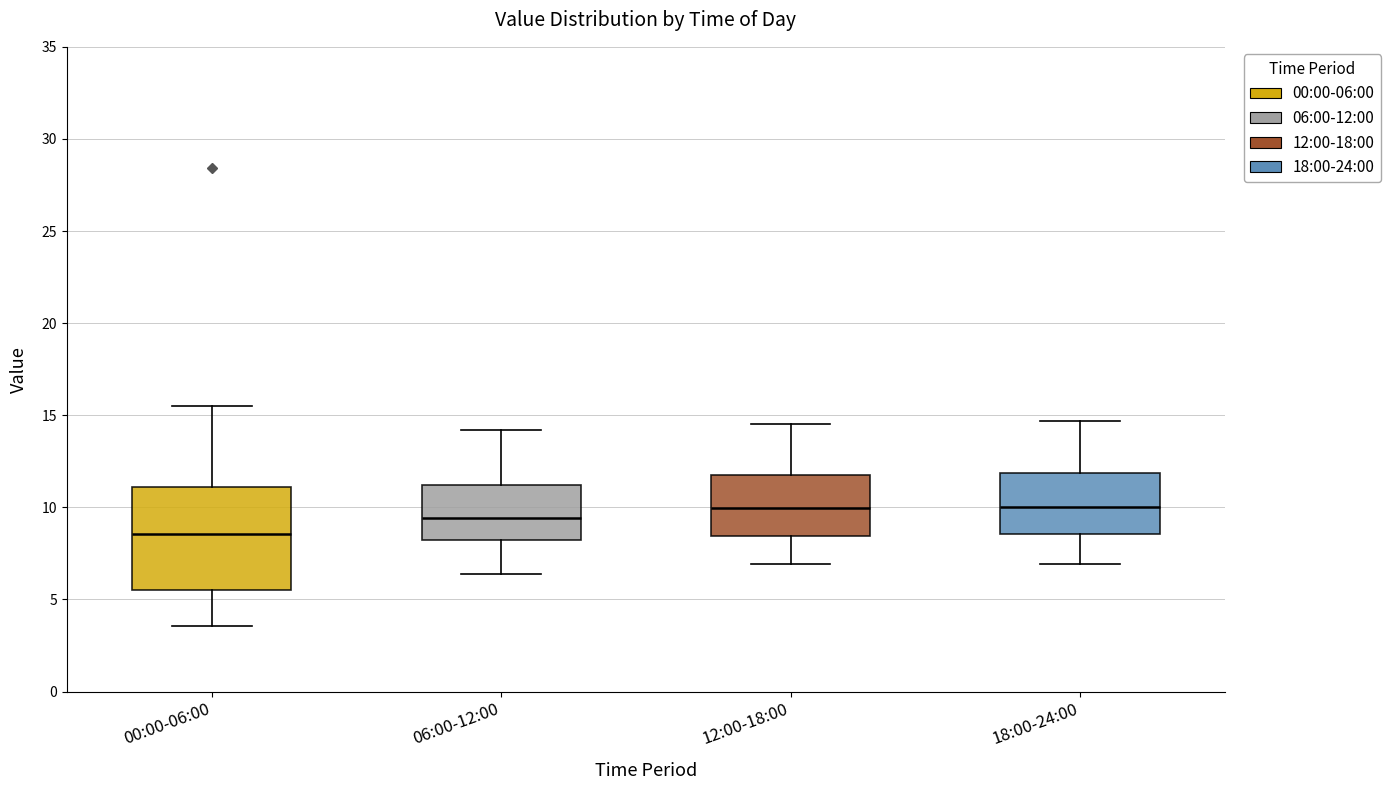

Which box is the tallest, from its lower edge to its upper edge?

00:00-06:00